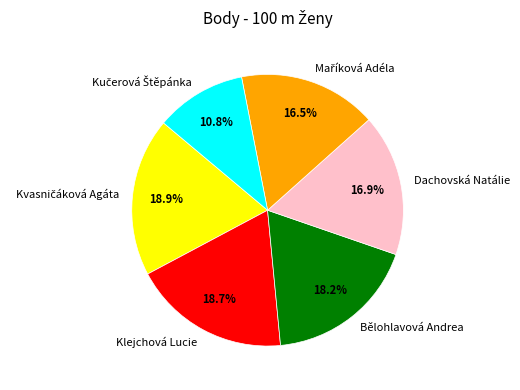

What percentage do Bělohlavová Andrea and Dachovská Natálie together represent?

35.1%